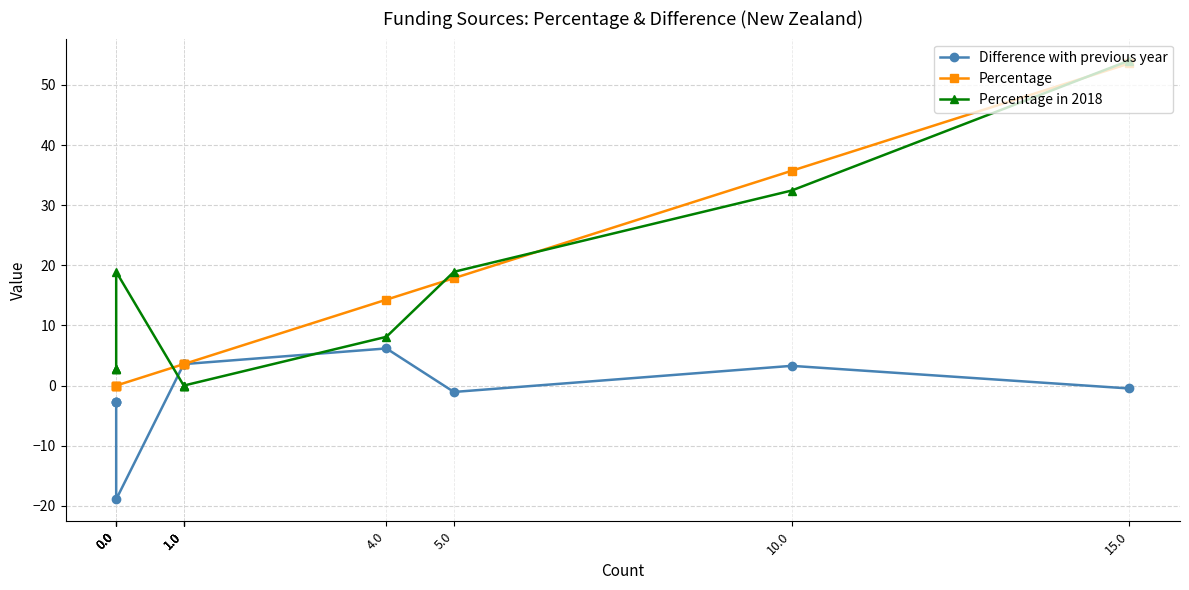

At how many categories does at least one series exceed 4?

5